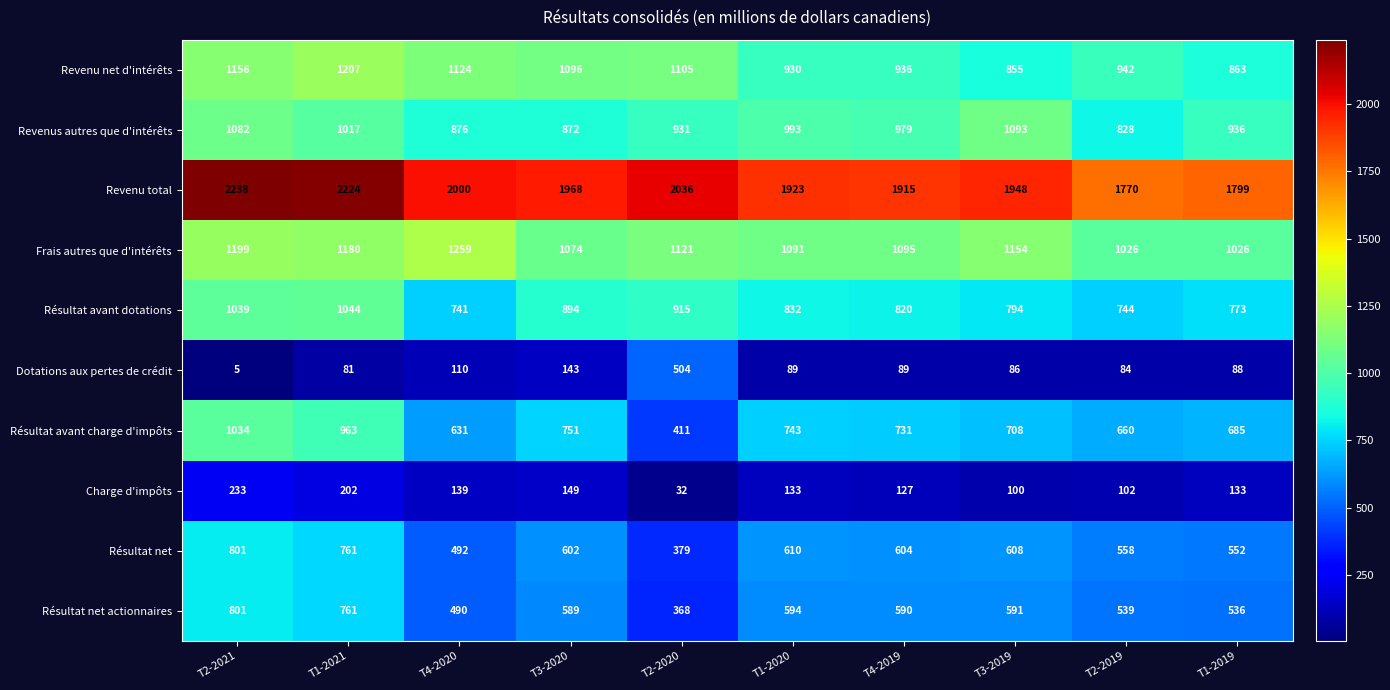

What is the difference between the Charge d'impôts values at T1-2021 and T4-2020?

63